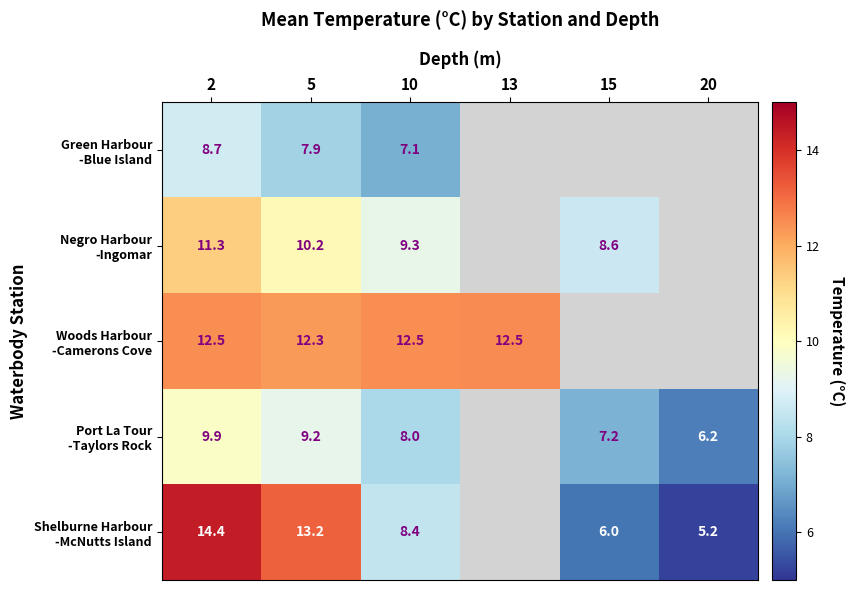

Rank the series by their maximum value, from lowest to highest.

Green Harbour -Blue Island, Port La Tour -Taylors Rock, Negro Harbour -Ingomar, Woods Harbour -Camerons Cove, Shelburne Harbour -McNutts Island